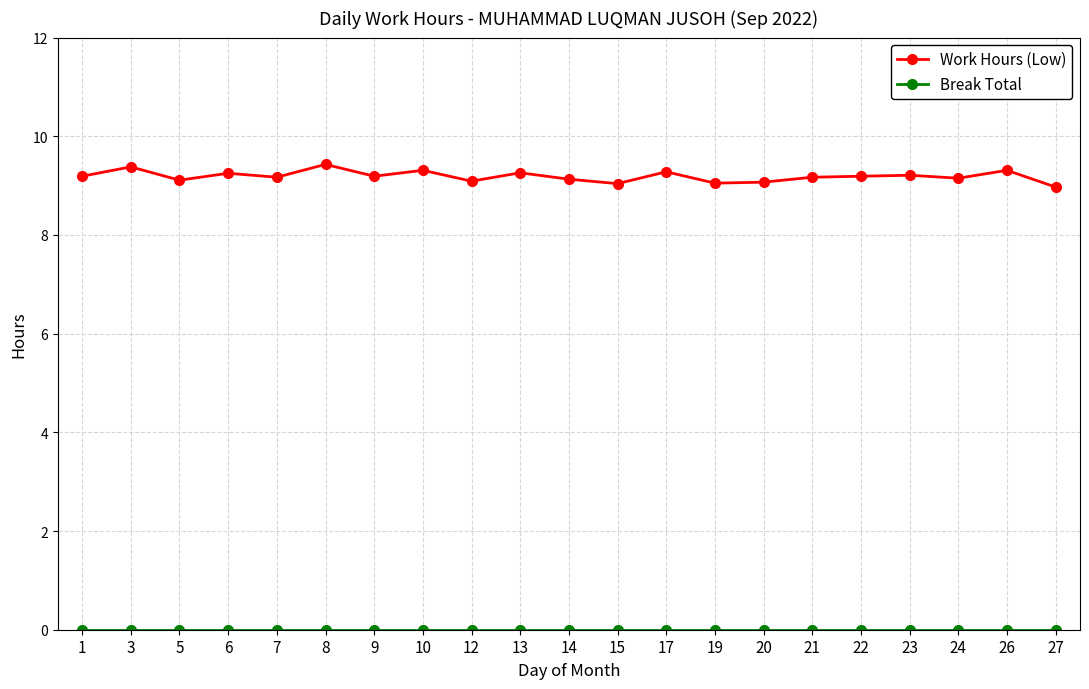

Does the chart display data point markers on the line(s)?

Yes